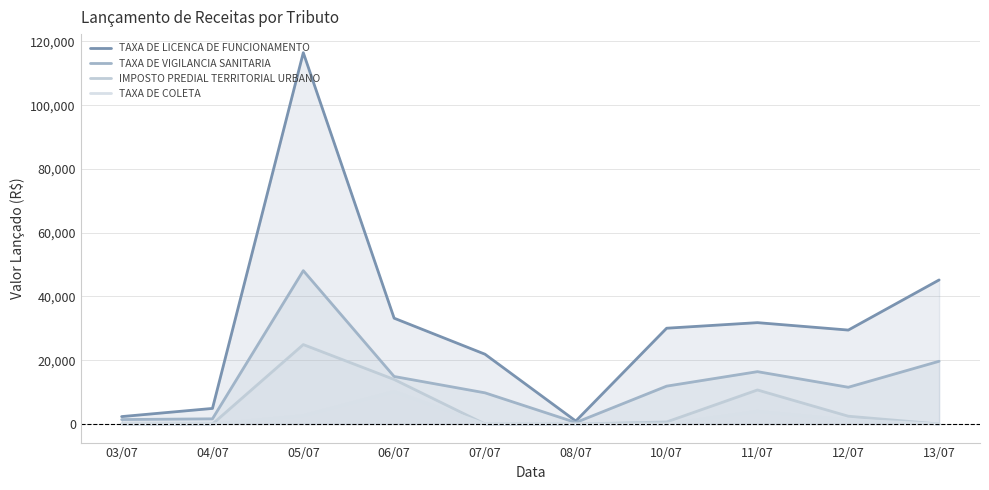

Which has a higher value, 13/07 or 11/07?

13/07